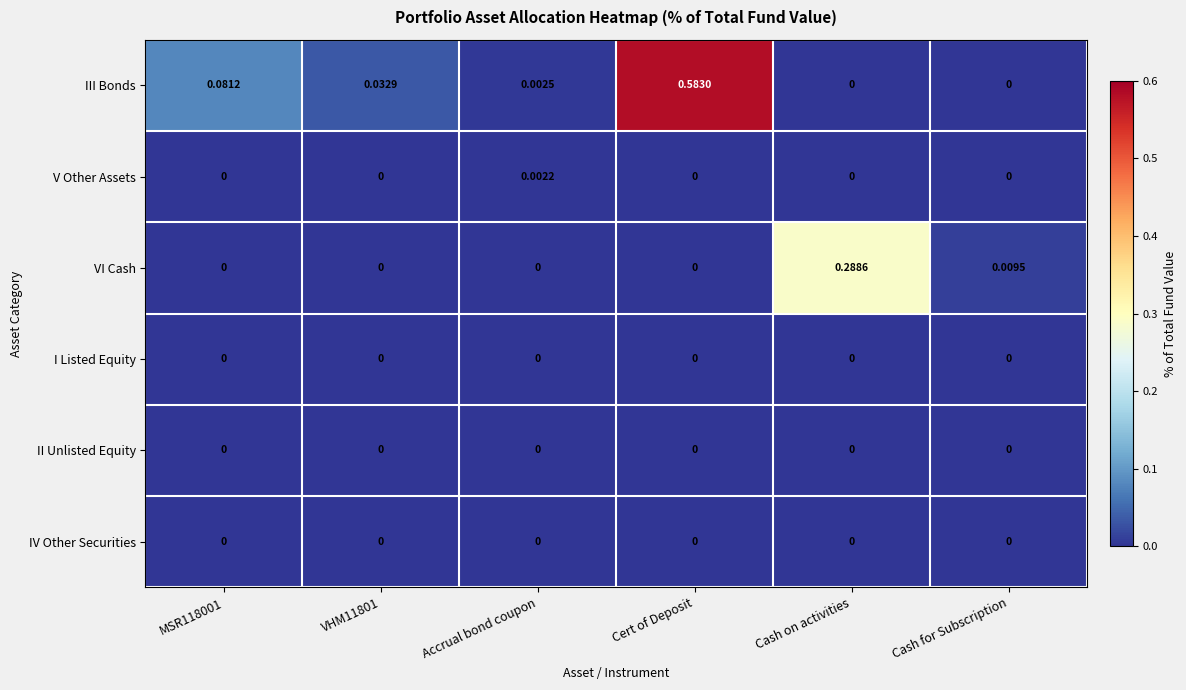

At which category does the chart reach its peak across all series?

Cert of Deposit